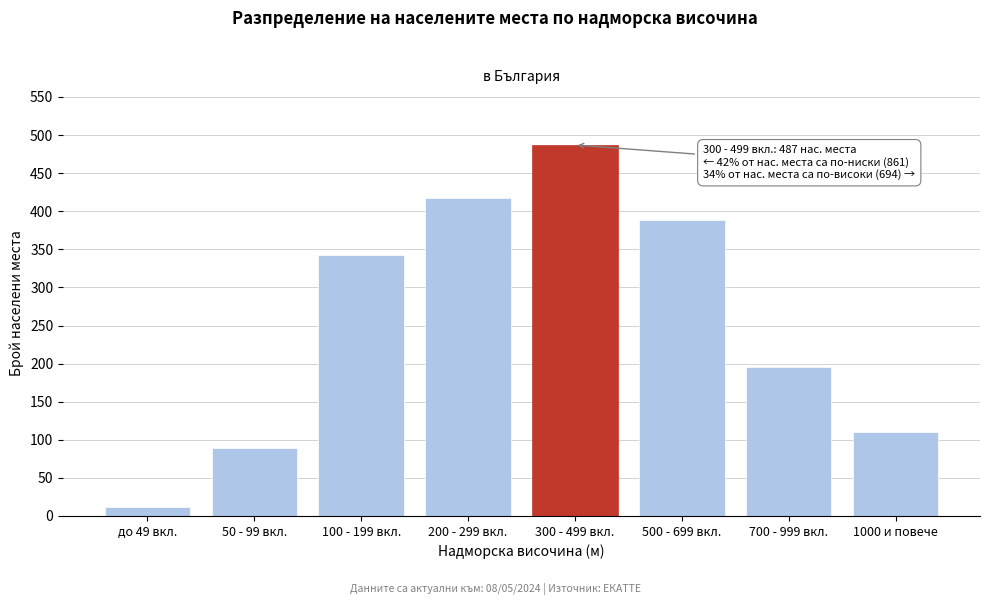

Reading left to right, transcribe all the data shown in this chart.

12	89	342	418	487	389	195	110